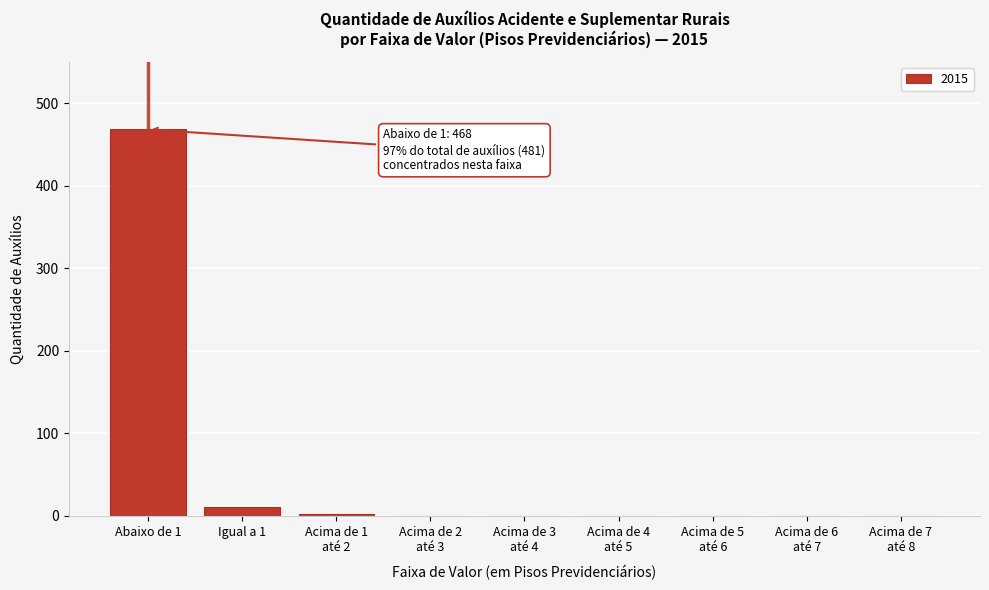

What is the sum of all values?

481